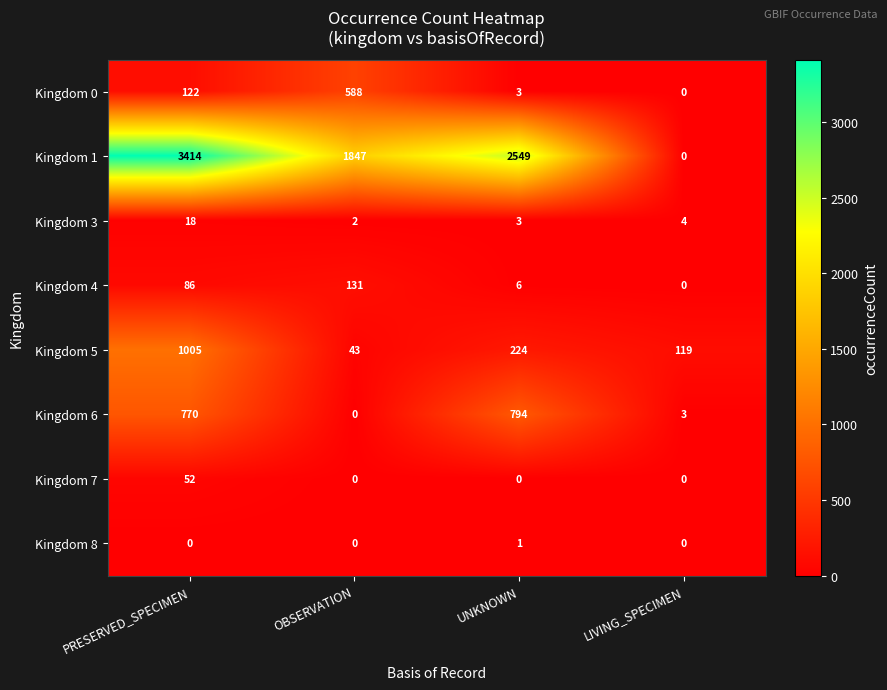

What is the greatest value displayed?

3414